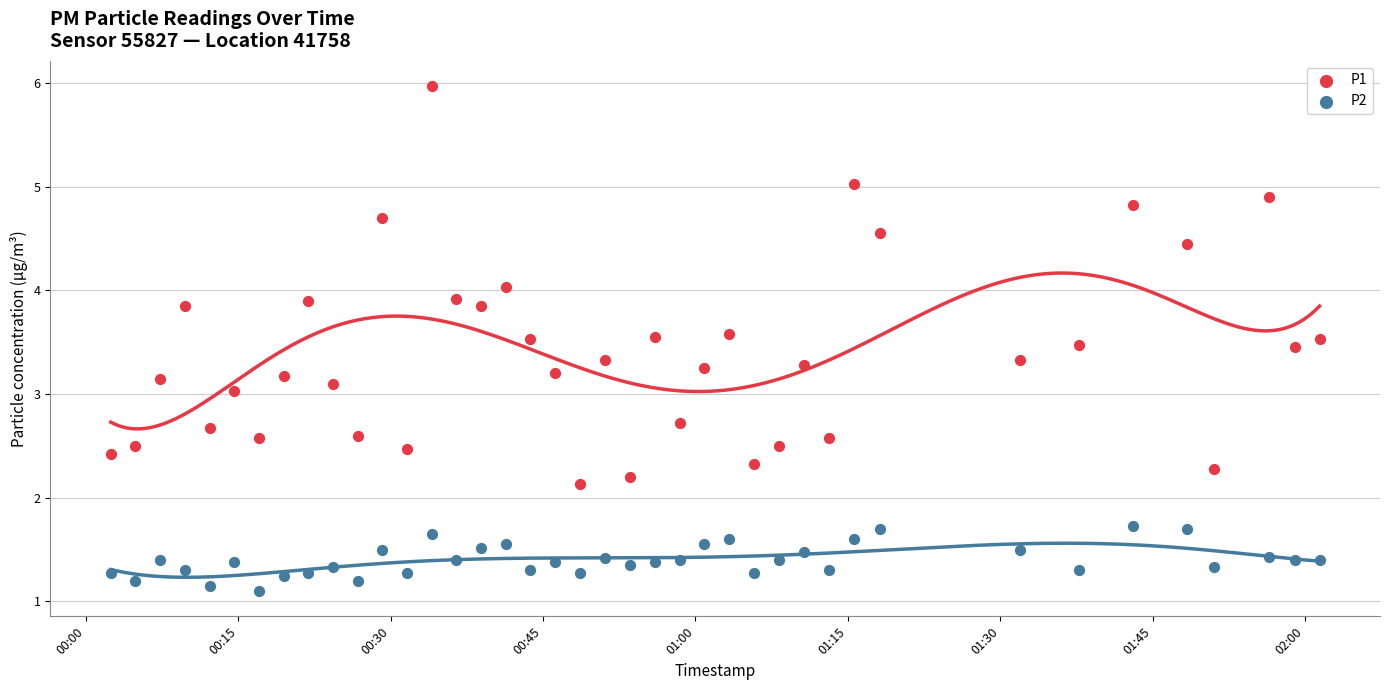

Which series reaches the minimum Y coordinate?

P2